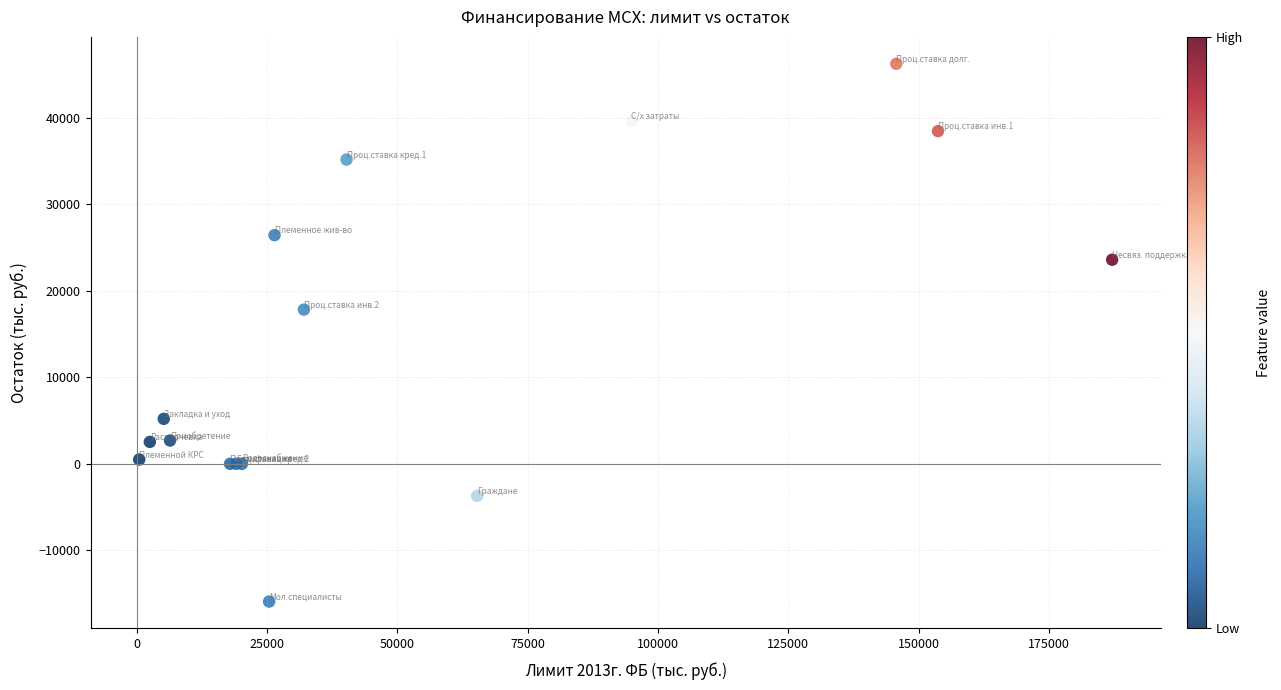

What Y value in the scatter plot is closest to 15171?

17837.9